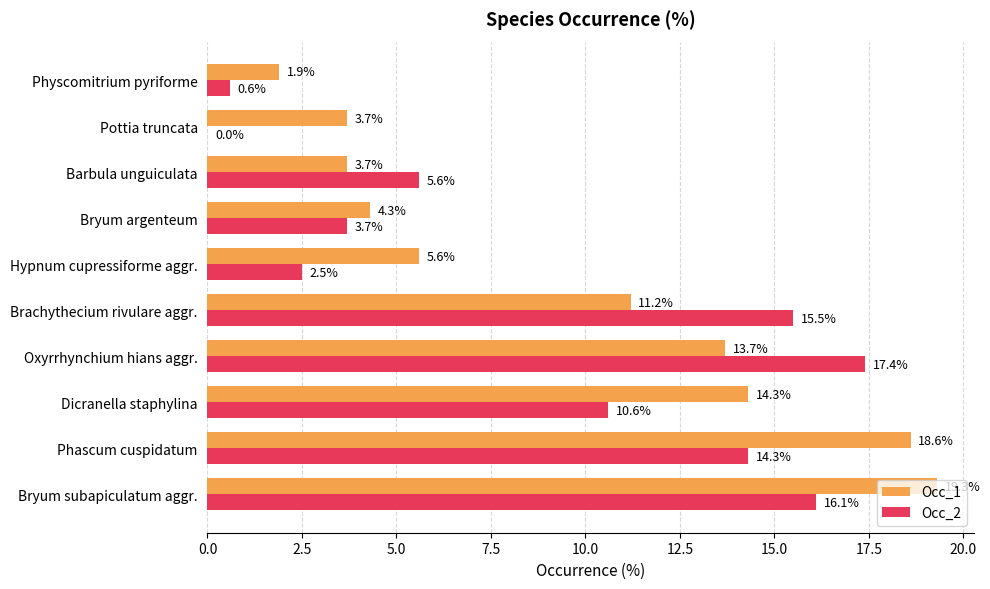

What are all the series names shown in the legend?

Occ_1, Occ_2